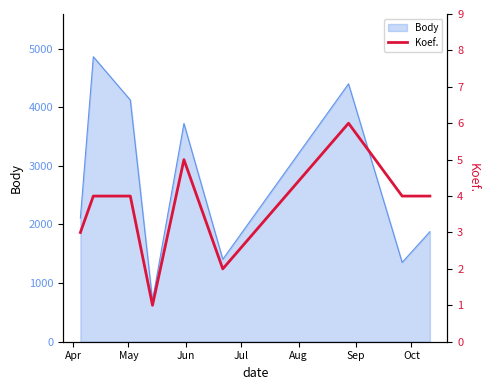

True or false: there are more than 2 points higher than both neighbors.

False